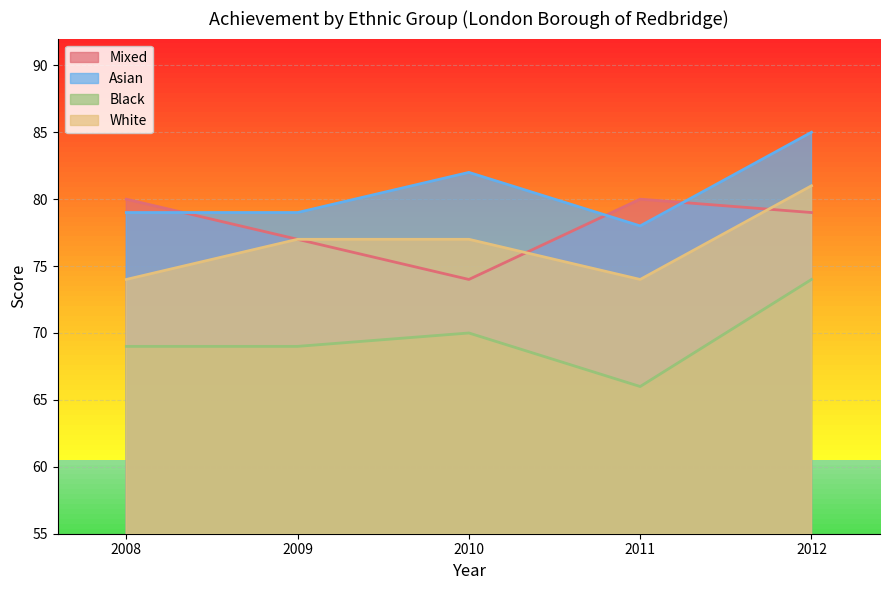

How many lines are shown in the chart?

4